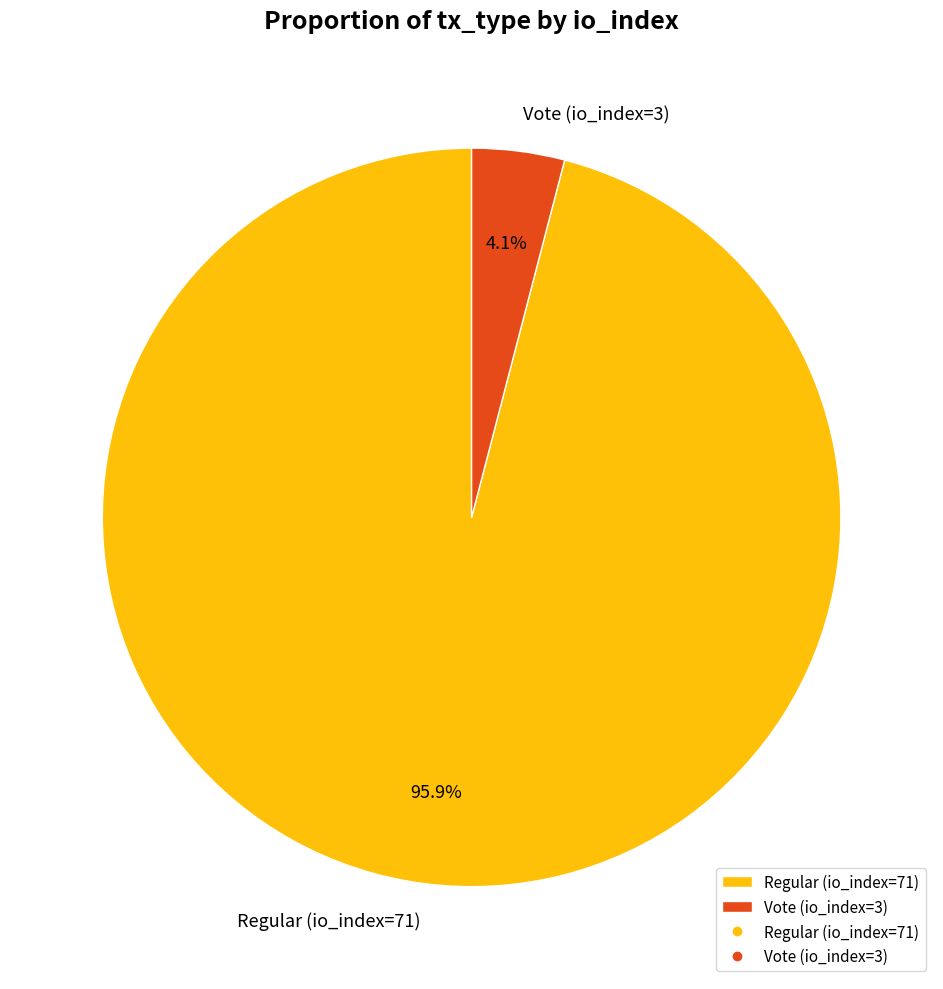

What percentage is the Vote (io_index=3) slice, to the nearest percent?

4%